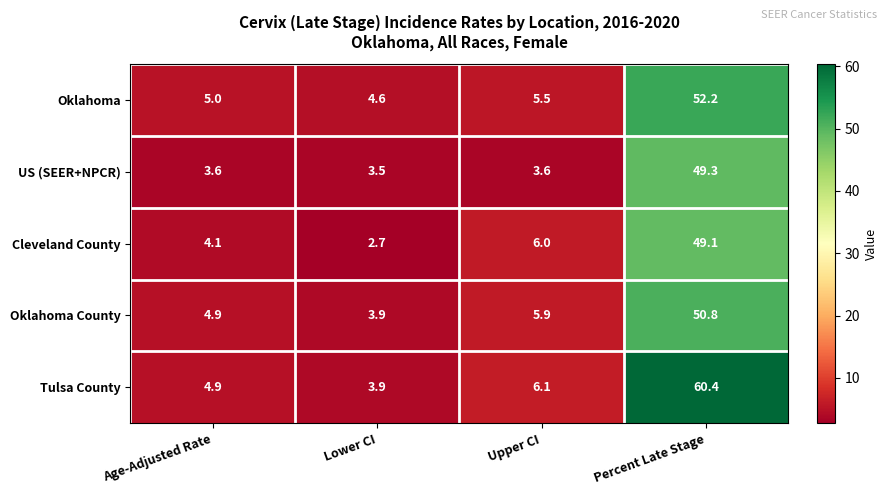

At how many categories does at least one series exceed 35?

1